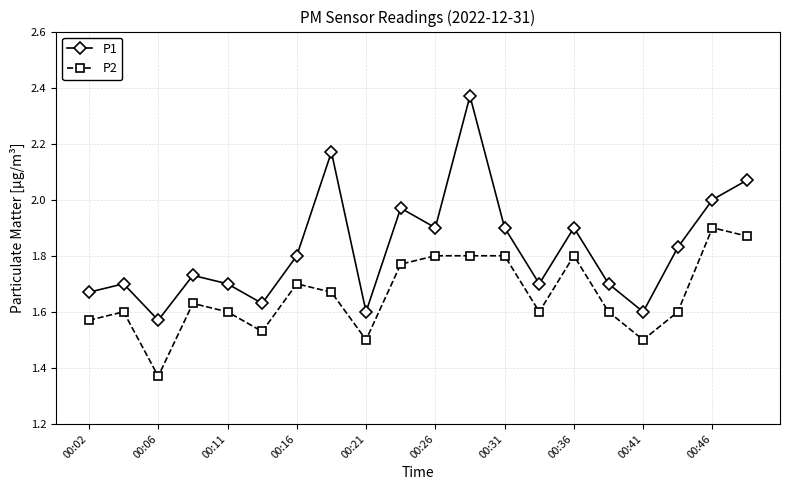

Which series has the widest spread of values?

P1